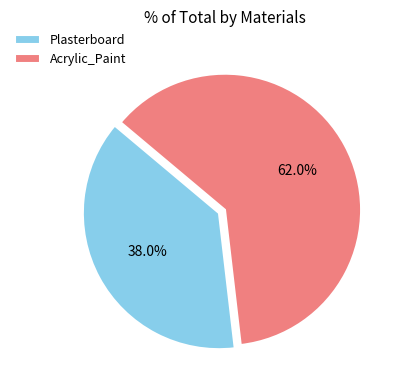

To the nearest percent, what is the difference between the largest and smallest slice percentages?

24%